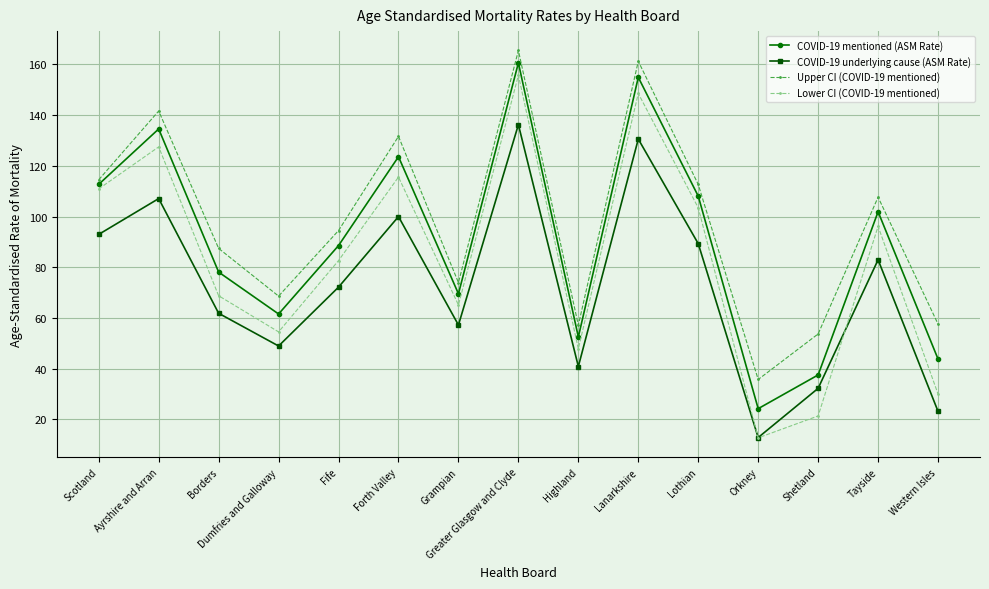

Between Scotland and Borders, which series saw the biggest shift?

Lower CI (COVID-19 mentioned)